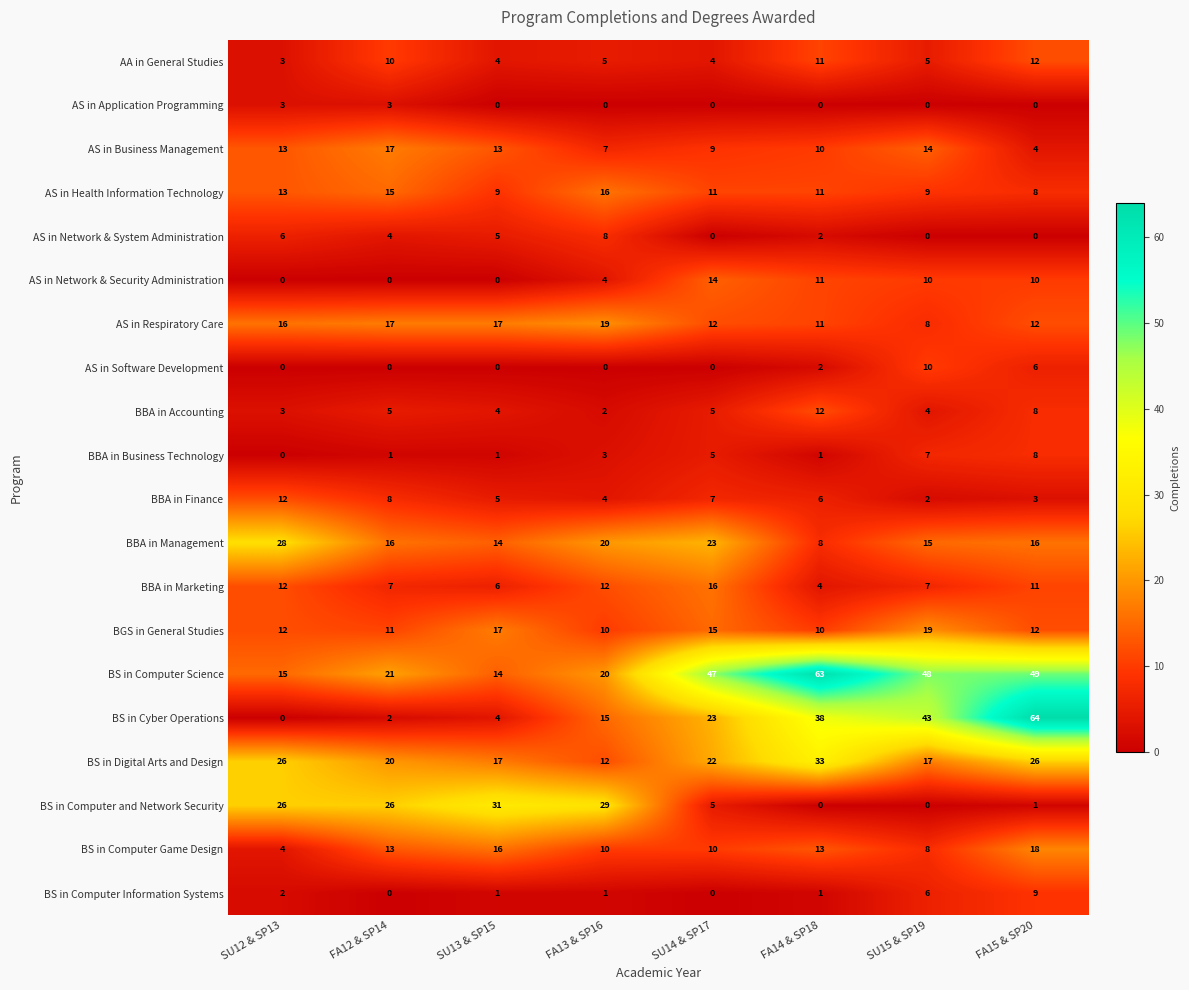

What is the sum of the BBA in Finance values at FA12 & SP14 and SU15 & SP19?

10